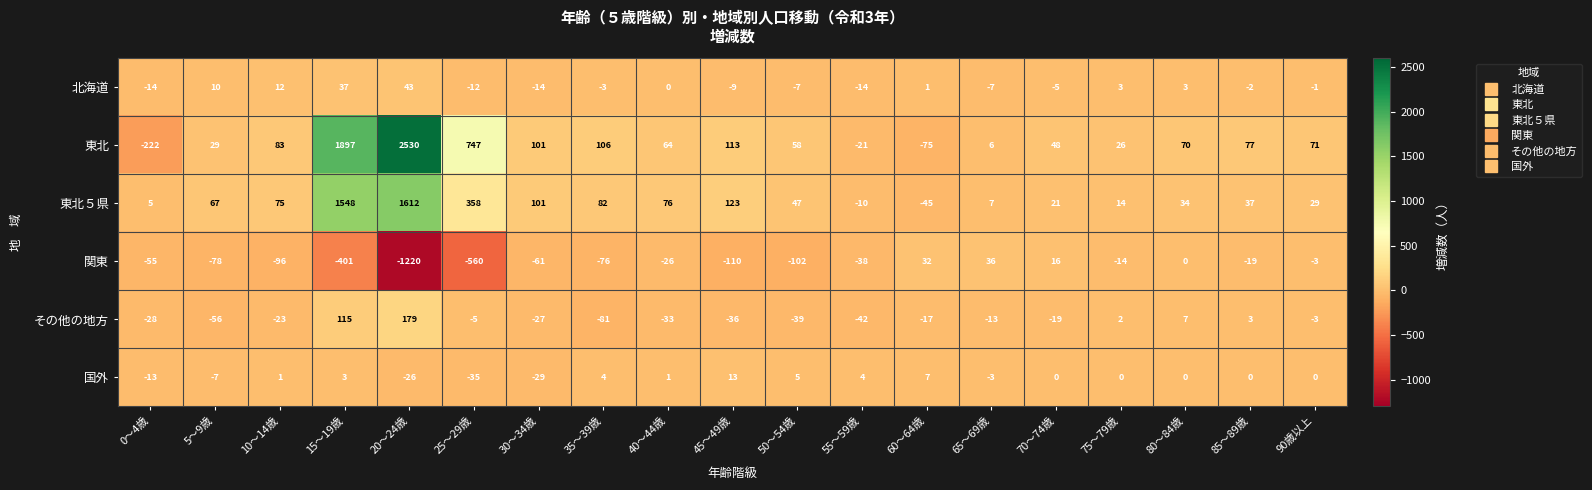

What is the difference between the maximum and minimum values in the 北海道 series?

57